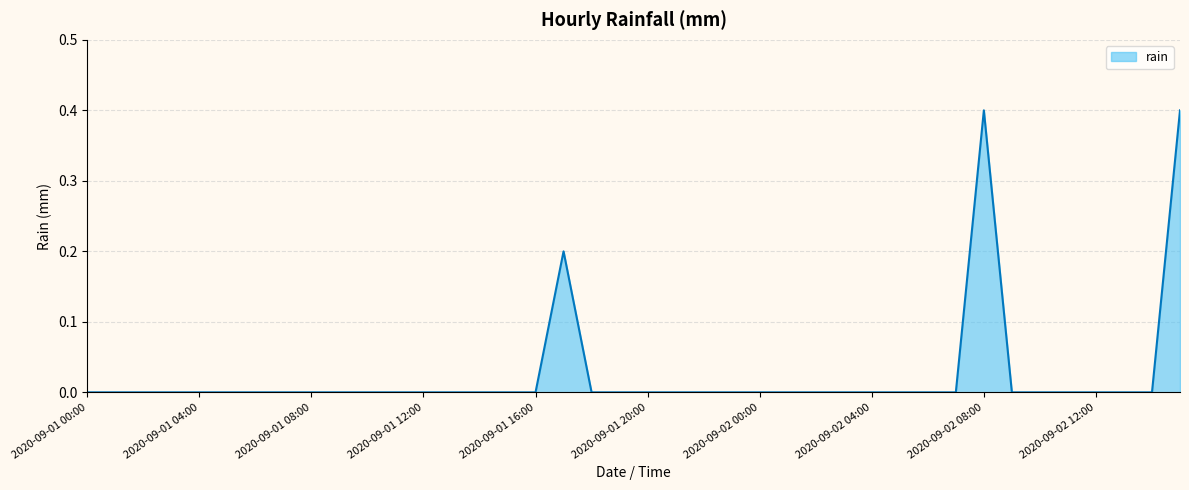

What is the difference between the maximum and minimum values?

0.4